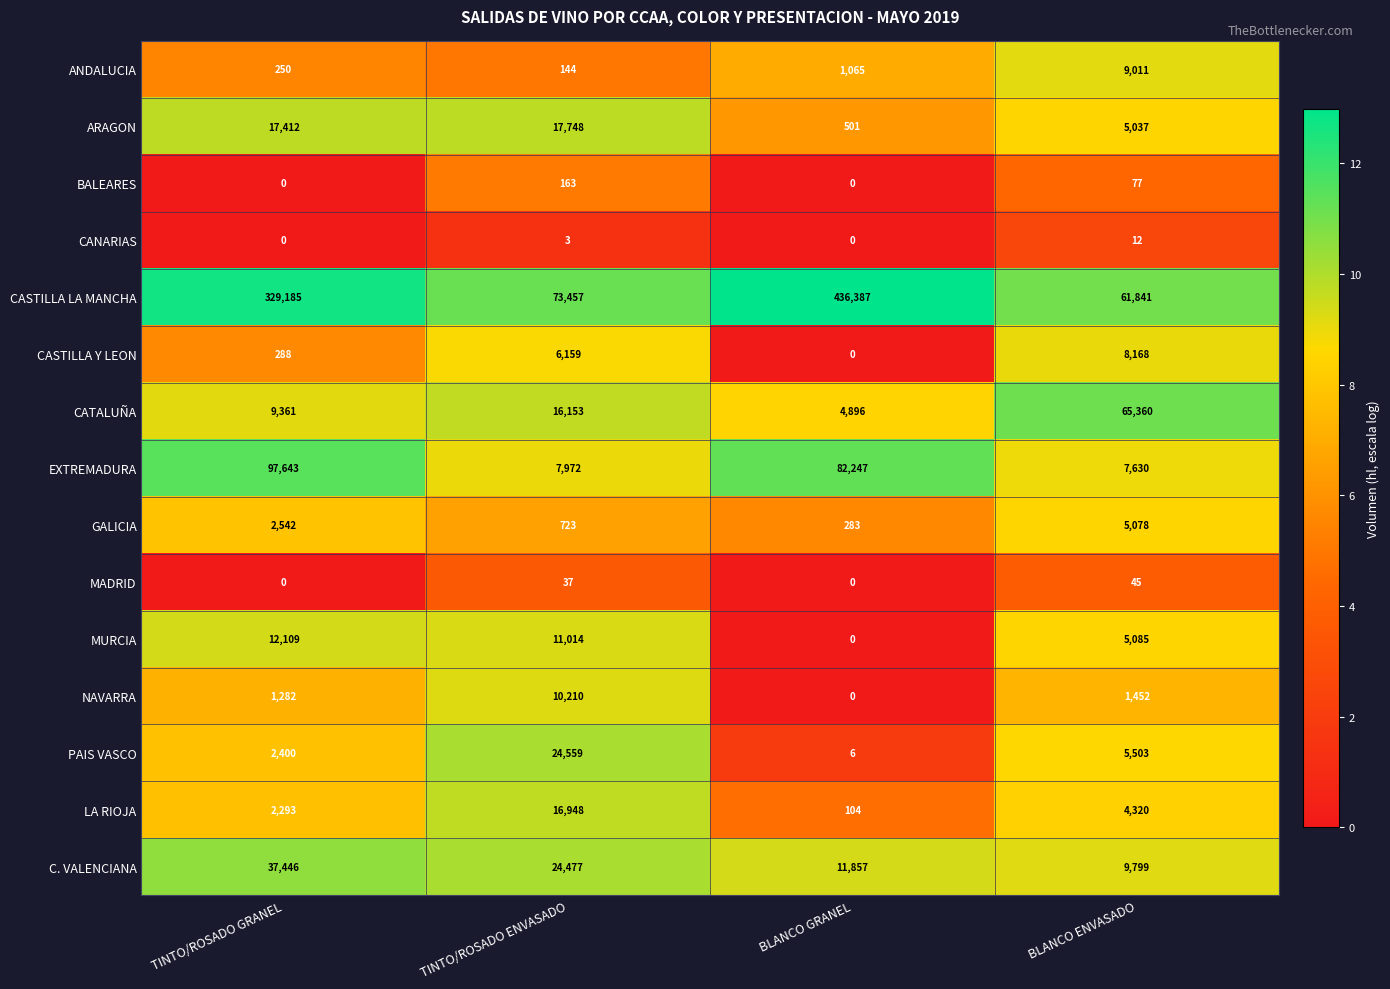

What is the greatest value displayed?

436387